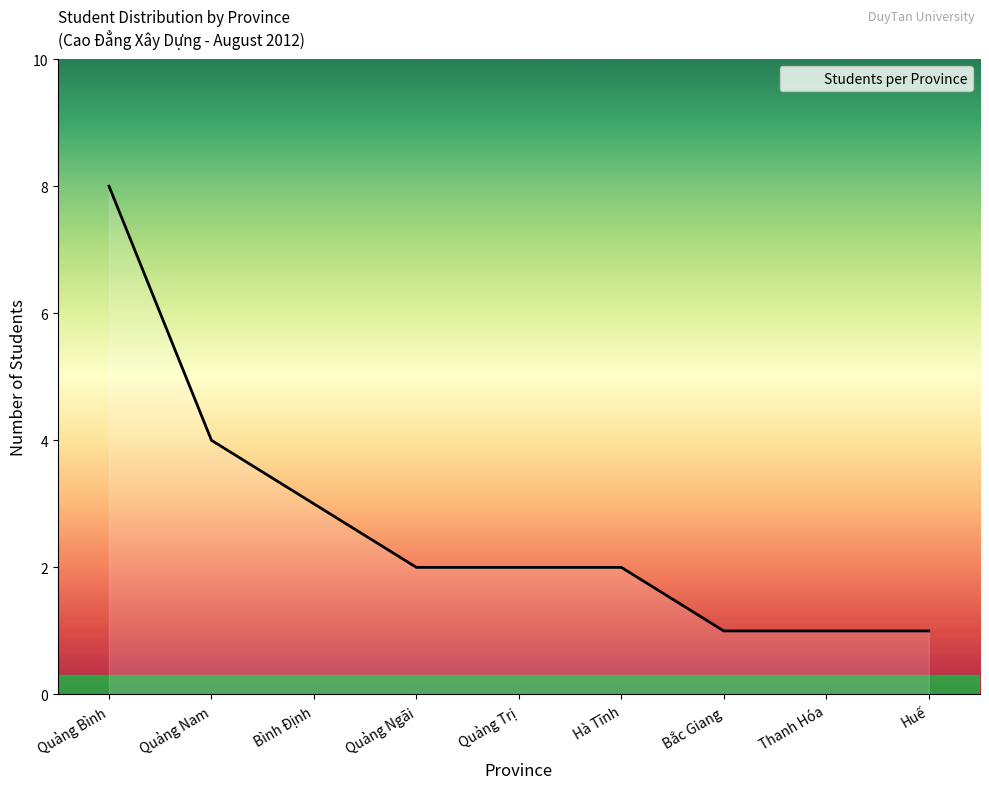

Approximately how many times larger is the value at Huế compared to Hà Tĩnh?

0.5